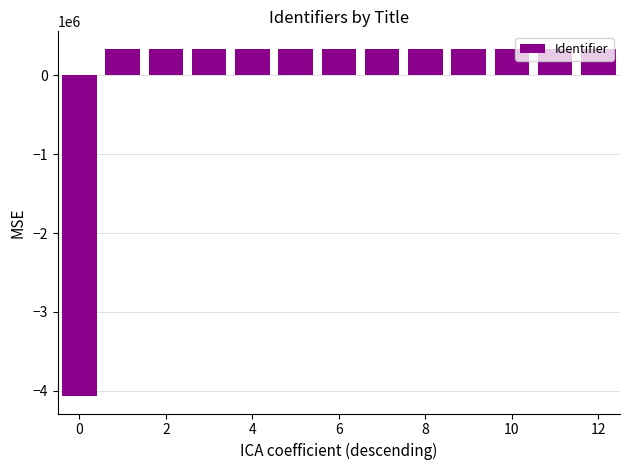

What is the difference between the maximum and minimum values?

4407901.0